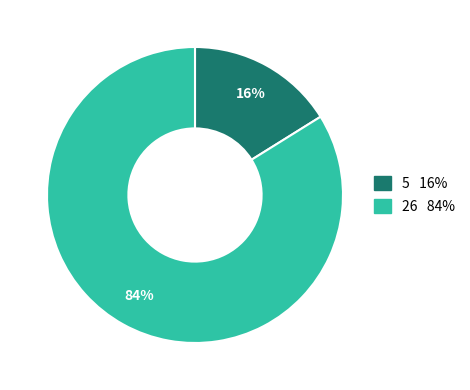

How many slices are in this pie chart?

2